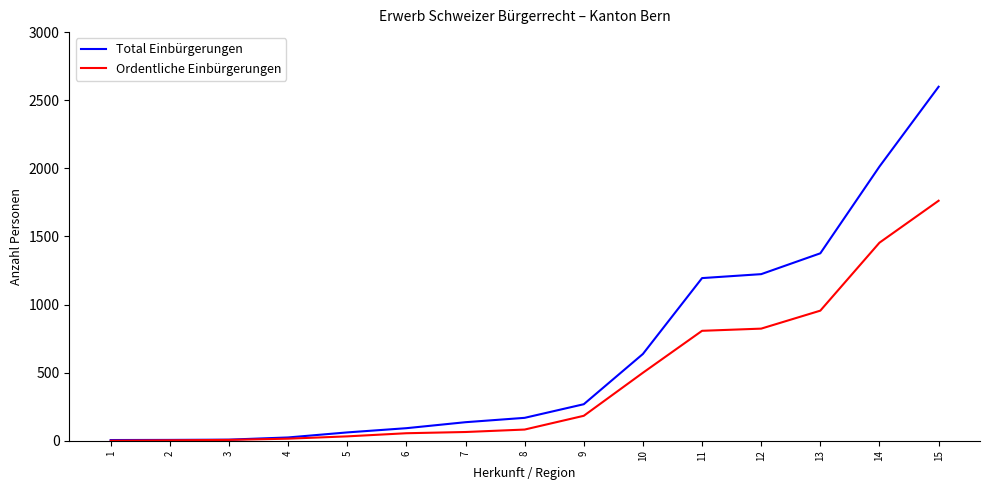

At which category is the sum across all series the highest?

15